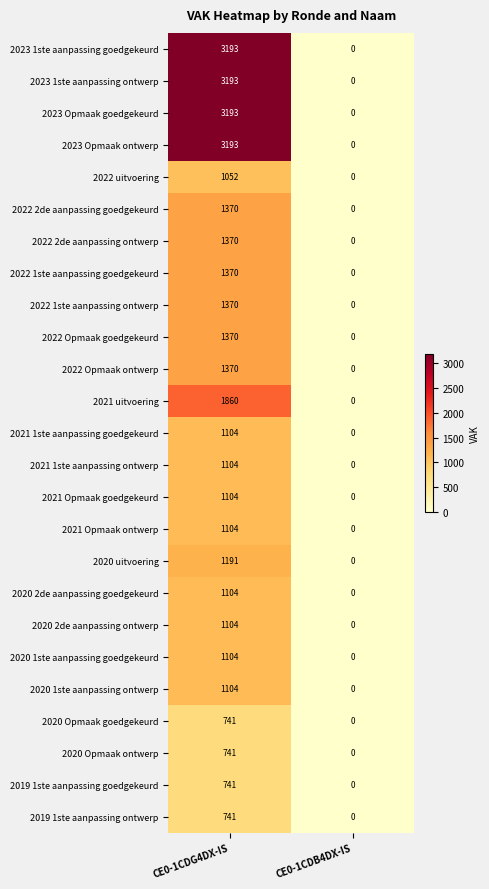

What is the total value across all series at CE0-1CDG4DX-IS?

36891